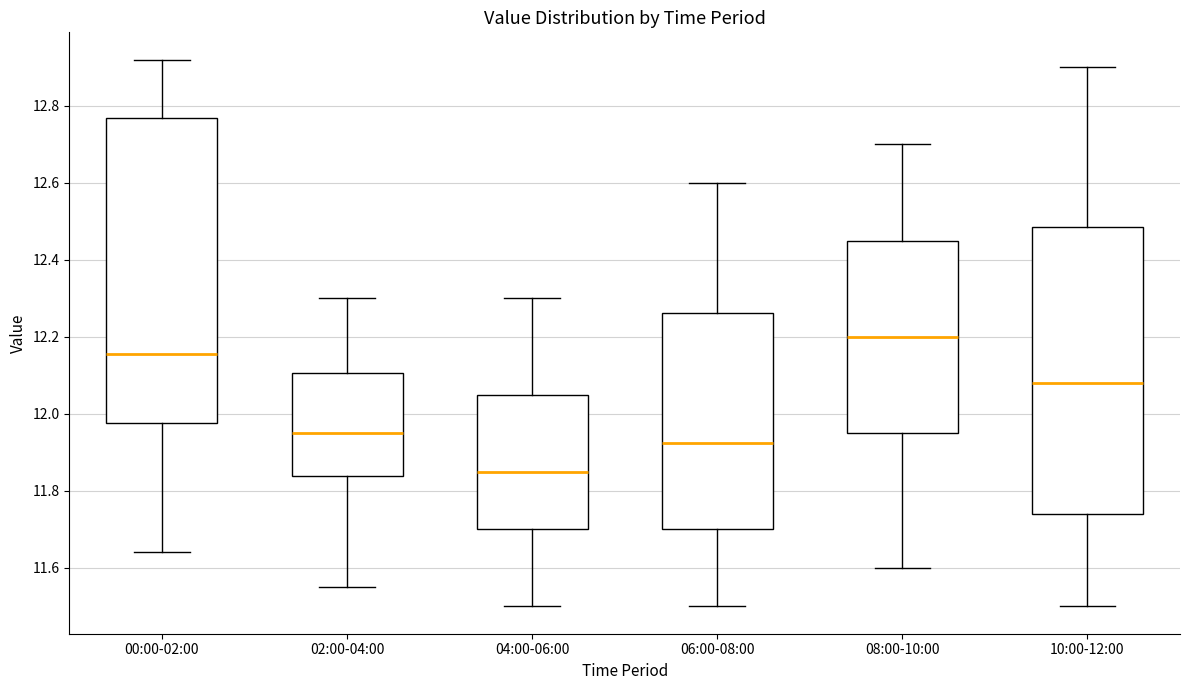

Where does the lower whisker of the box for 02:00-04:00 end on the y-axis? The values are not printed on the chart, so give them approximately, as read against the axis.

11.56